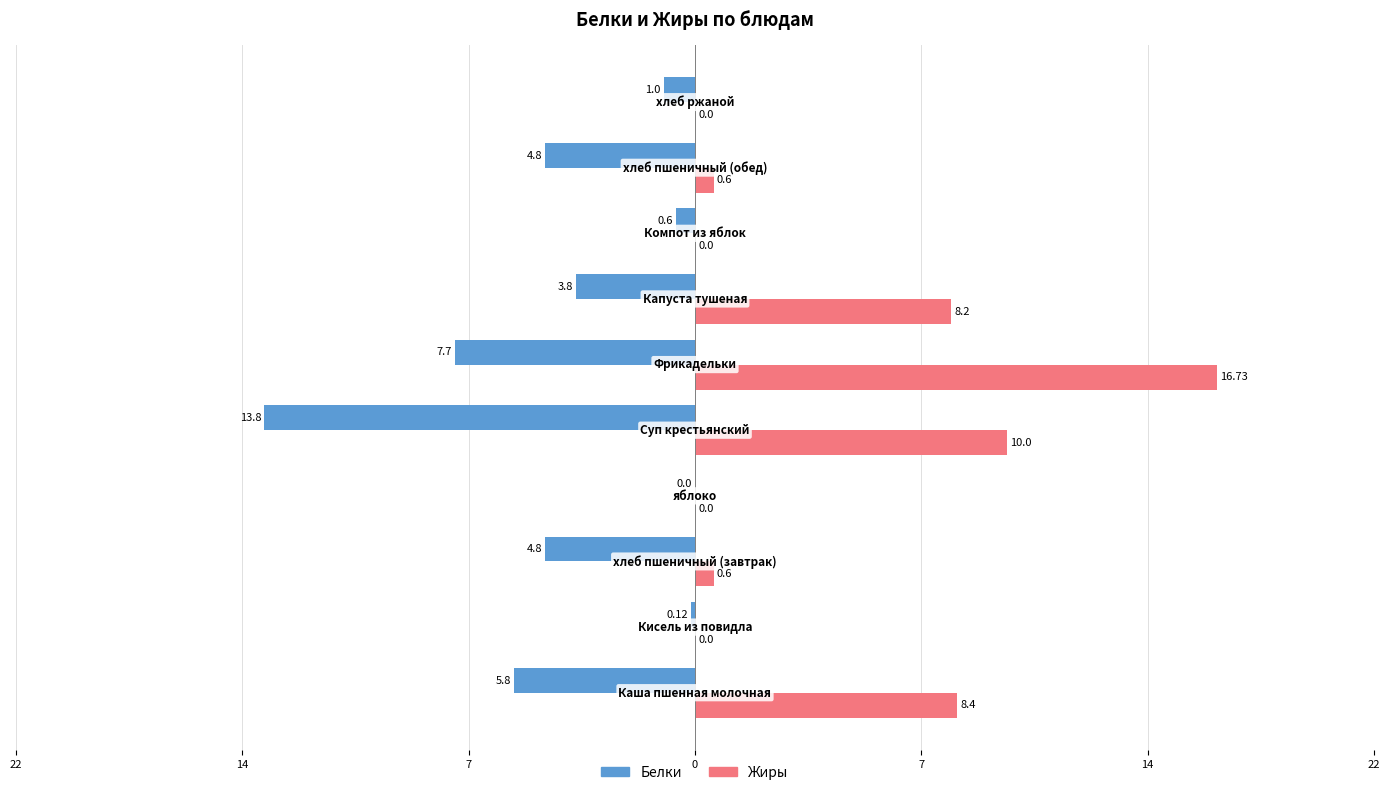

What are all the series names shown in the legend?

Белки, Жиры